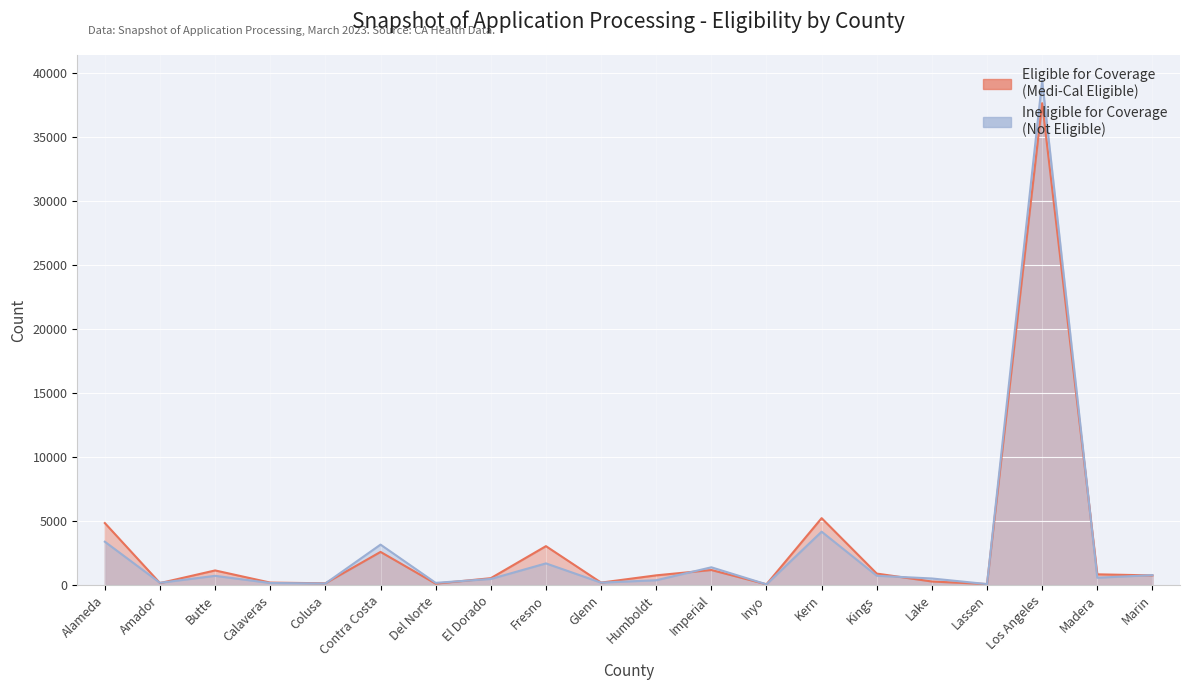

Between Colusa and El Dorado, which is larger?

El Dorado